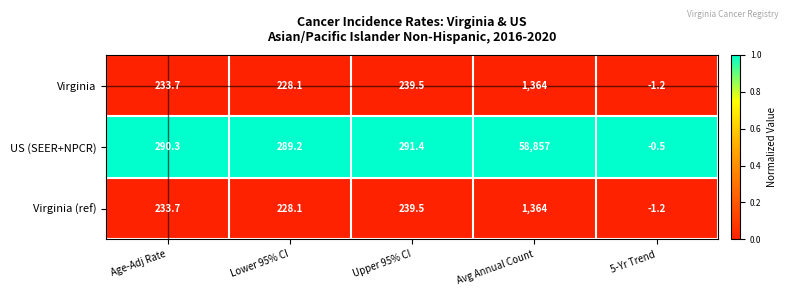

The value of Virginia (ref) at Upper 95% CI is 132.5. True or false?

False